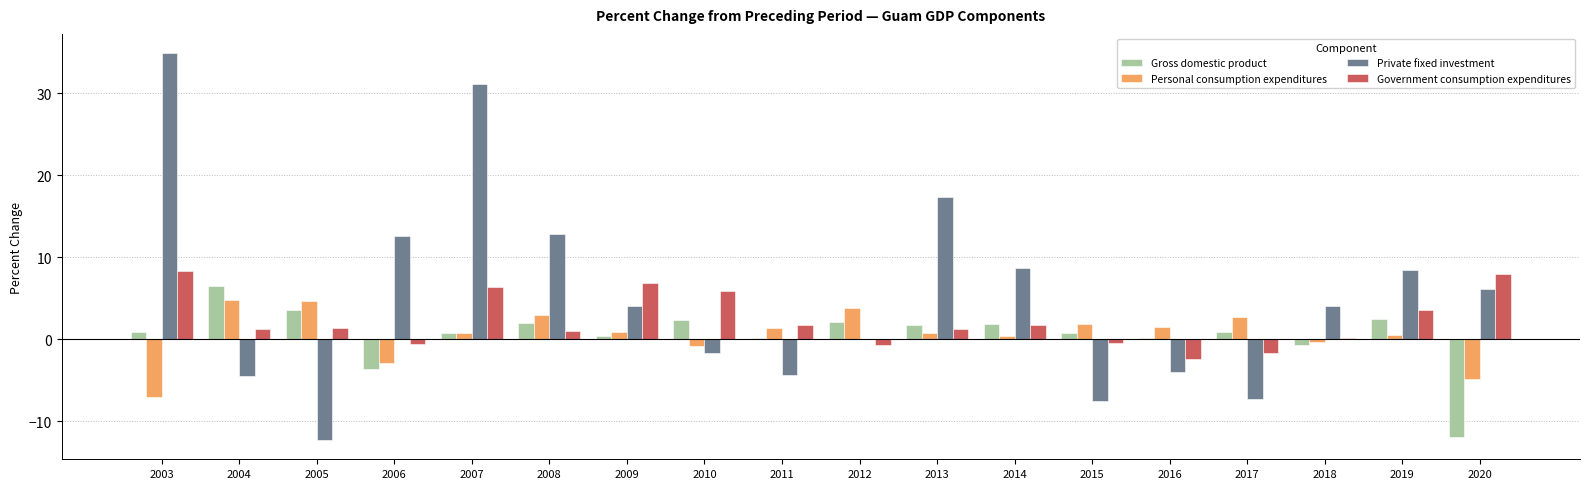

At which label does Gross domestic product reach its peak?

2004